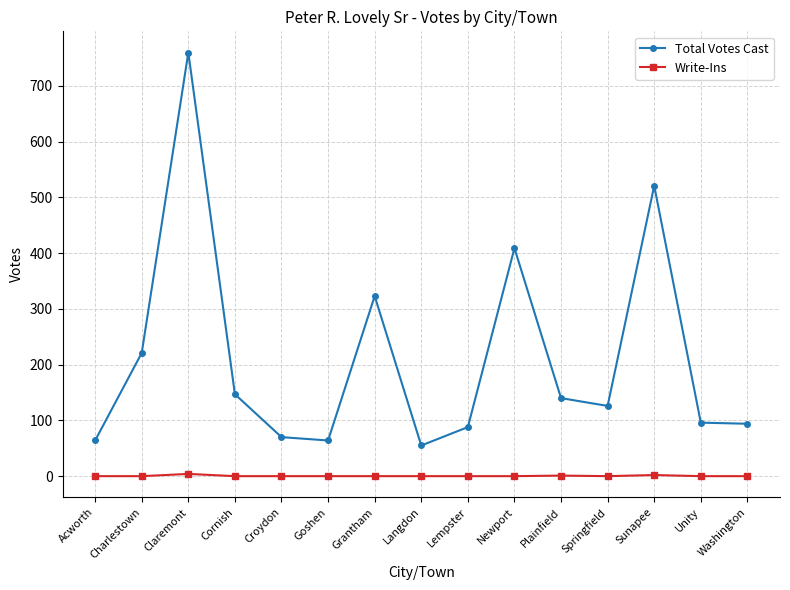

The value of Total Votes Cast at Acworth is 101. True or false?

False